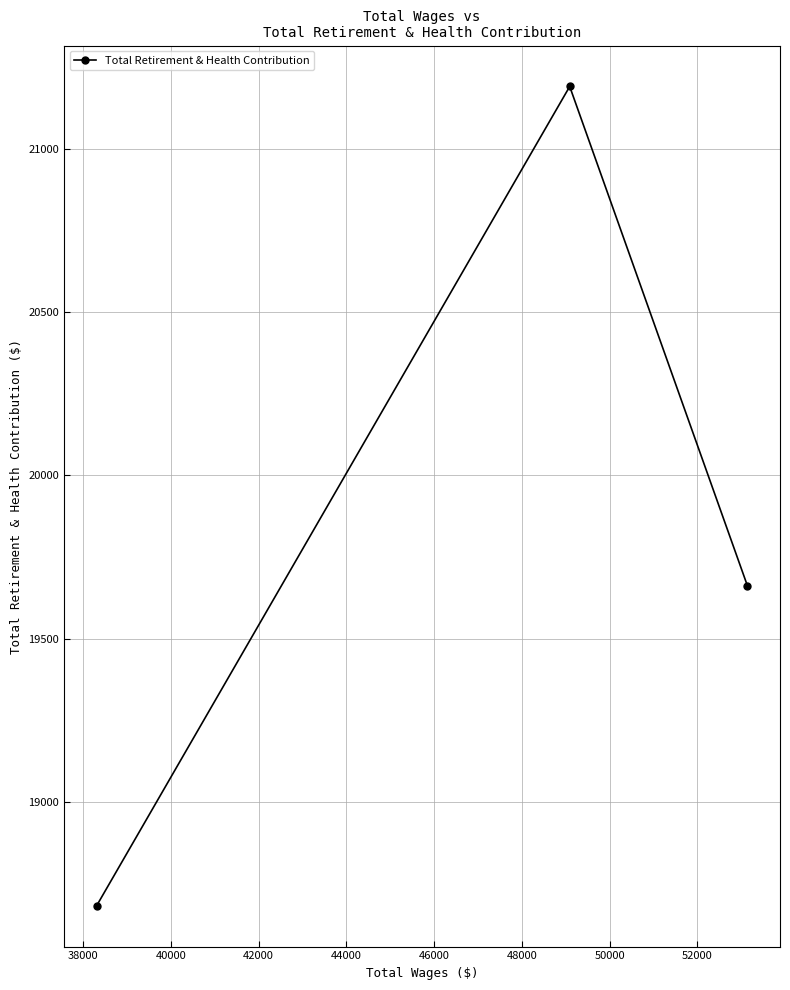

What is the value of the 2nd point from the left?

21191